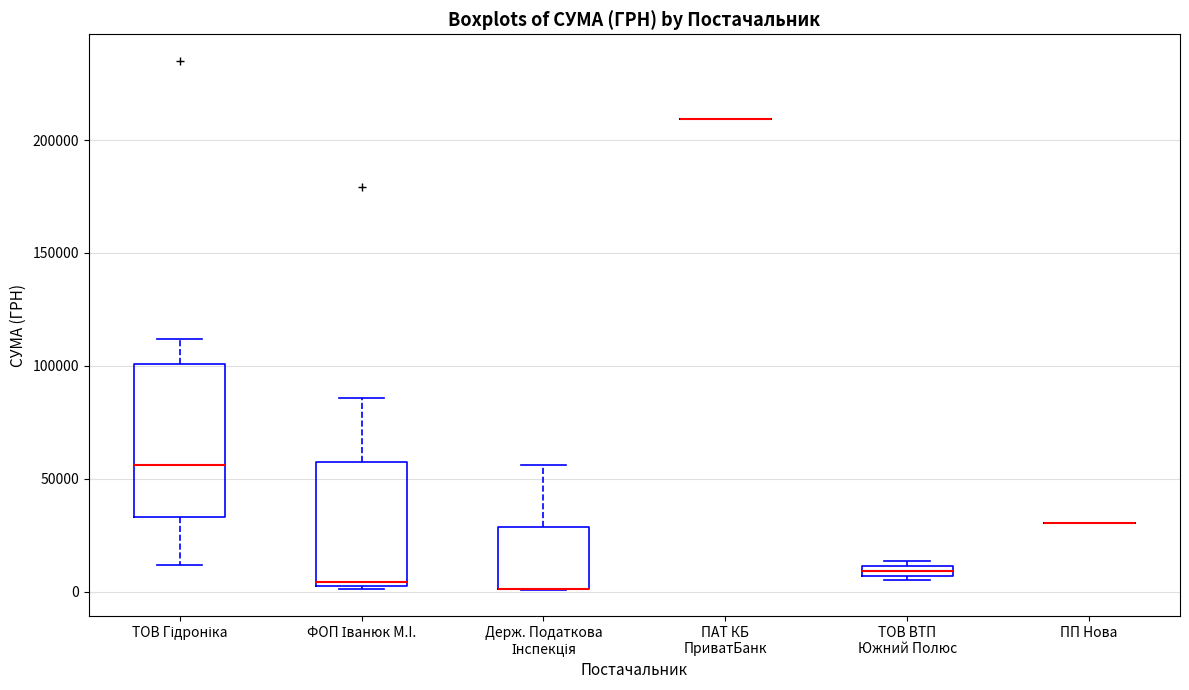

Where is the upper edge of the box for ТОВ Гідроніка on the y-axis? The values are not printed on the chart, so give them approximately, as read against the axis.

100000